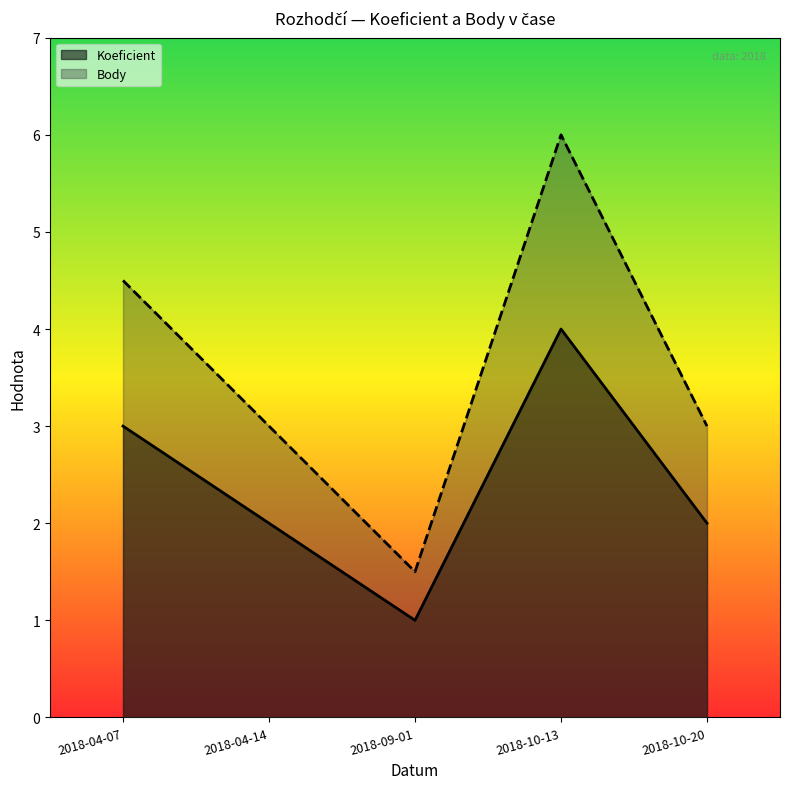

What is the approximate value of Koeficient at 2018-09-01?

1.0